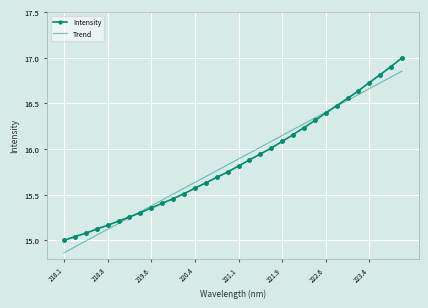

What is the difference between the maximum and minimum values in the Trend series?

2.0